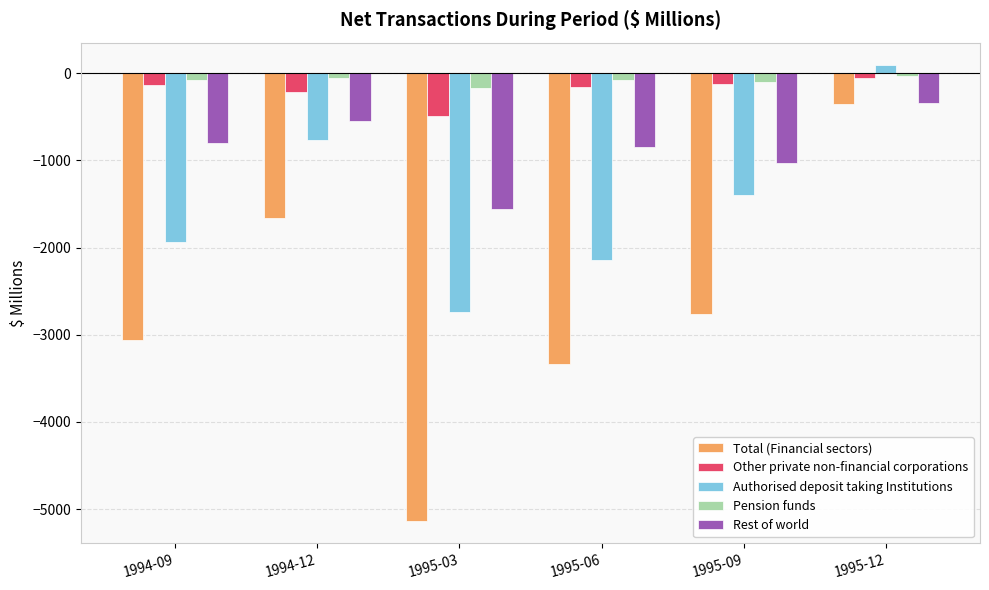

True or false: Authorised deposit taking Institutions has a value of -2734 at 1995-03.

True